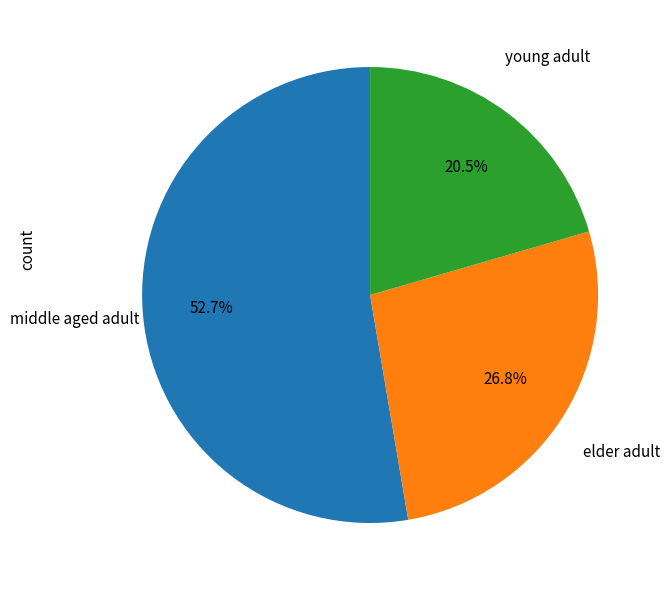

Does any single category account for the majority?

Yes